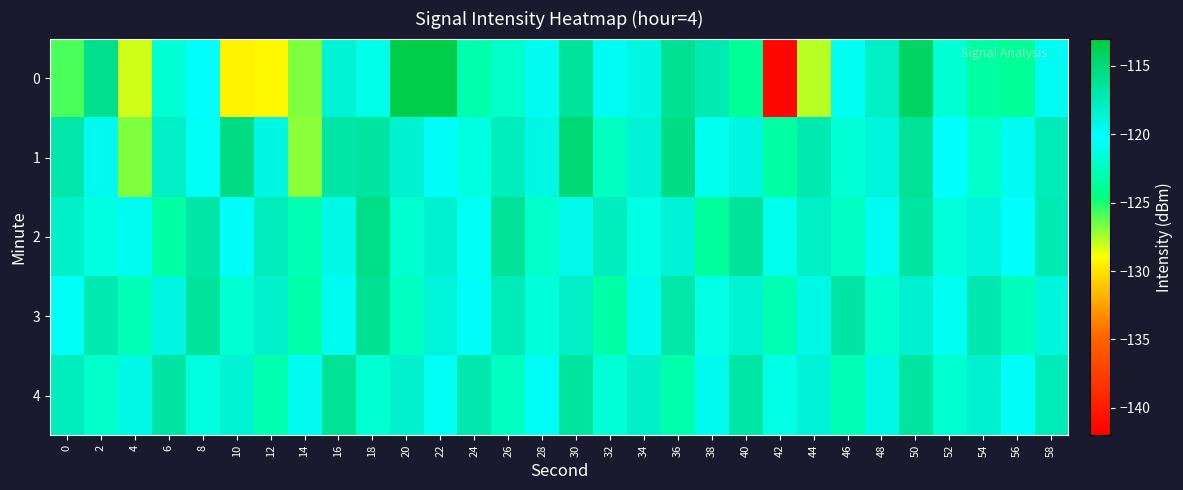

What is the spread (max minus min) of values at 46?

6.1